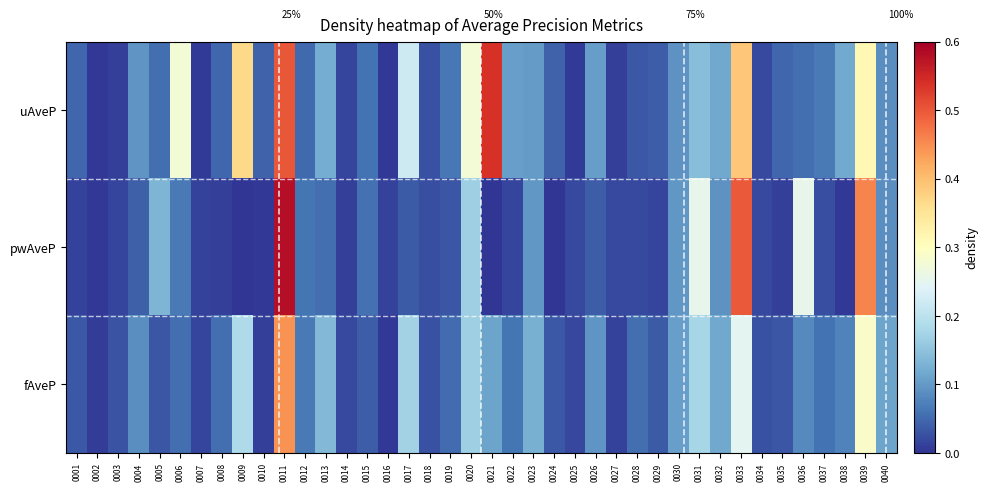

Rank the categories by pwAveP value from highest to lowest.

0011, 0033, 0039, 0031, 0036, 0020, 0005, 0030, 0023, 0032, 0040, 0006, 0012, 0015, 0013, 0004, 0026, 0017, 0019, 0037, 0018, 0027, 0034, 0025, 0028, 0029, 0022, 0003, 0007, 0001, 0016, 0035, 0014, 0008, 0002, 0010, 0038, 0009, 0021, 0024